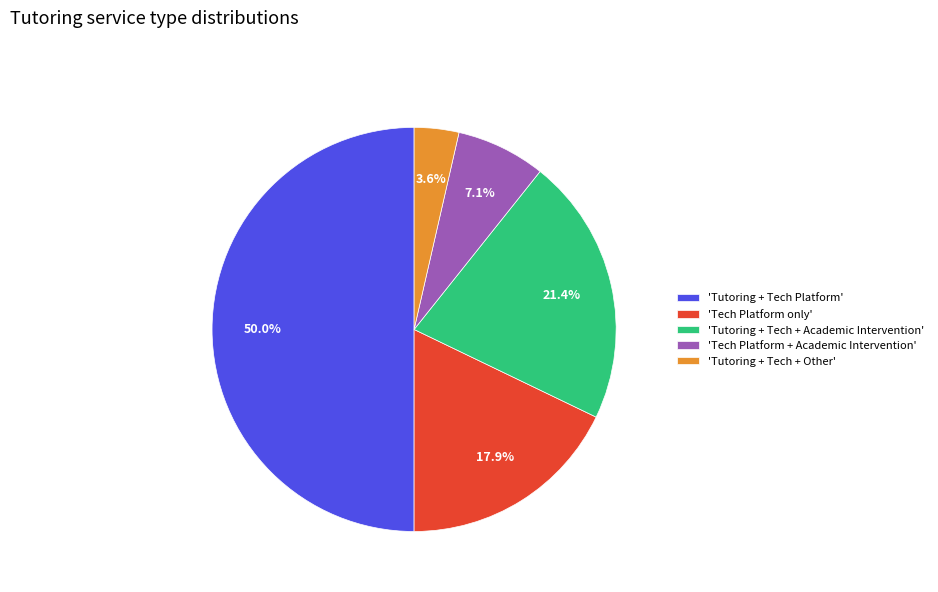

Between 'Tutoring + Tech + Other' and 'Tech Platform only', which is larger?

'Tech Platform only'